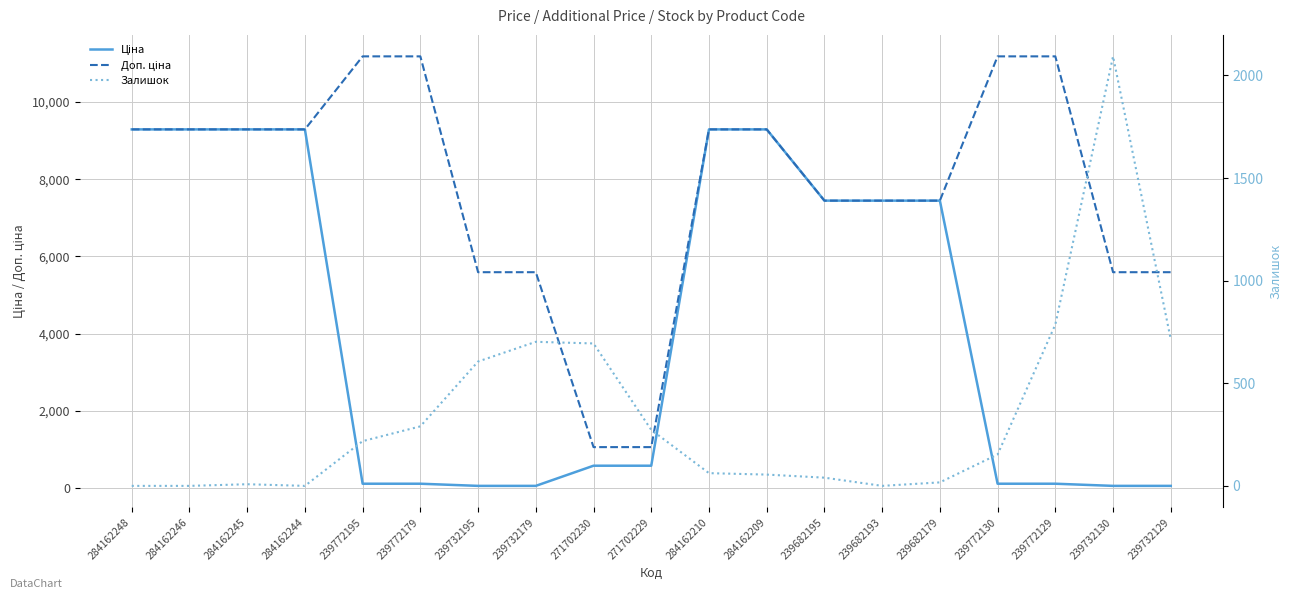

How many values in the Залишок series exceed 153?

9